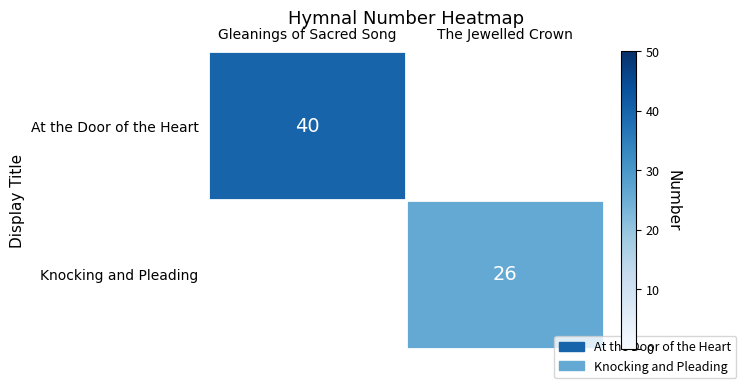

Is it true that At the Door of the Heart equals 40 at Gleanings of Sacred Song?

True